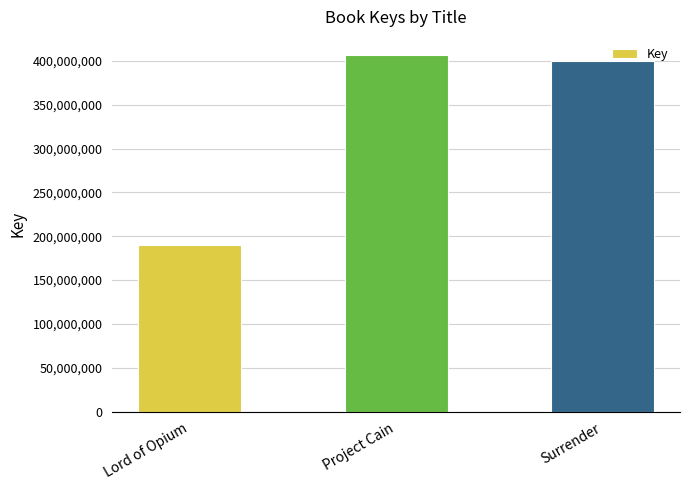

Approximately how many times larger is the value at Lord of Opium compared to Project Cain?

0.5